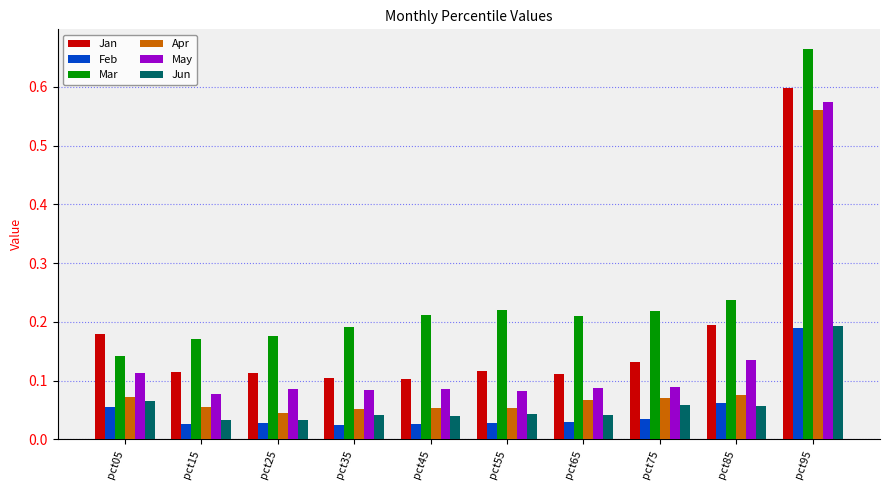

At which label does Jun reach its peak?

pct95